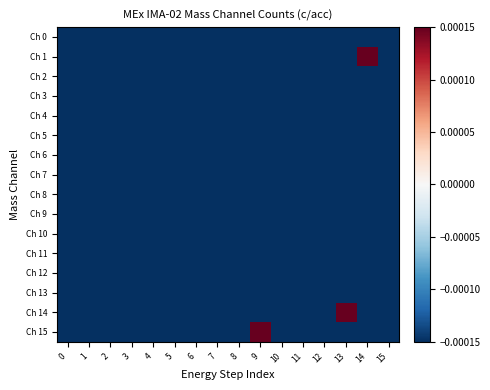

Count the number of data series in this chart.

16